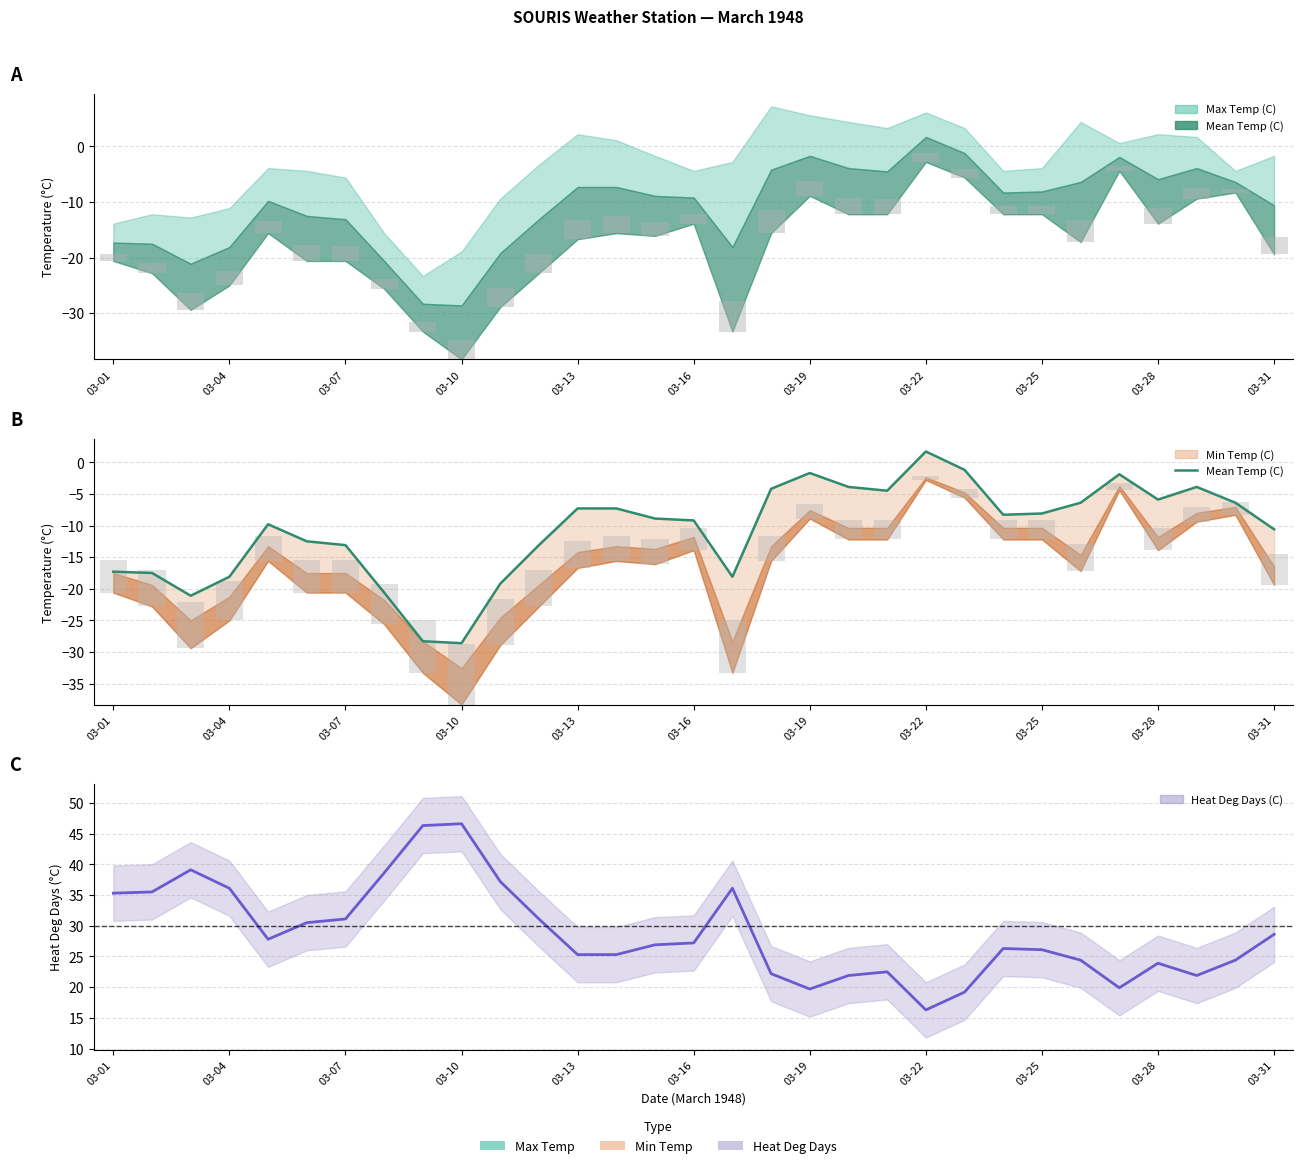

What is the change in value from 03-01 to 29?

+10.9